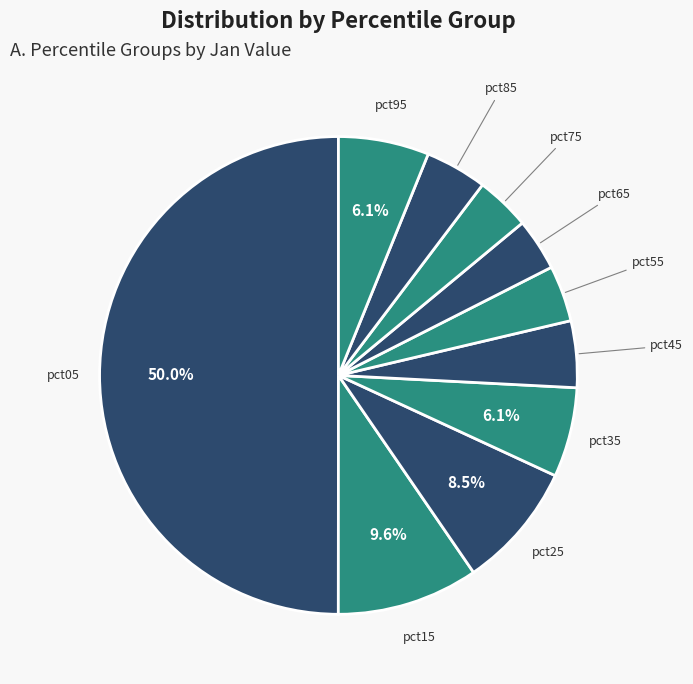

Is it true that pct25 is 1% of the pie?

False